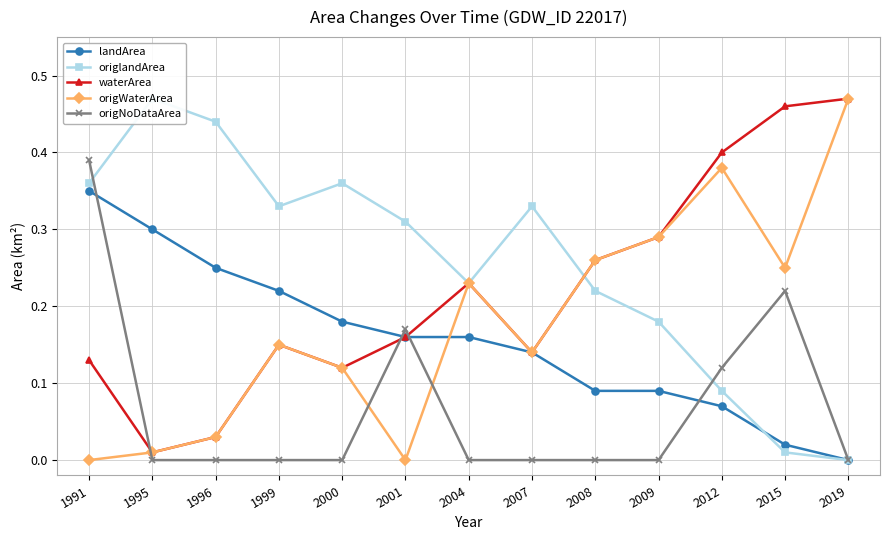

At 1999, list the series in order from smallest to largest.

origNoDataArea, waterArea, origWaterArea, landArea, origlandArea